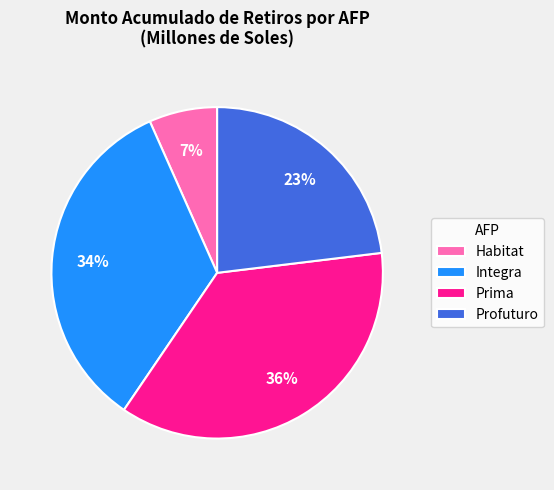

True or false: Prima accounts for 27% of the total.

False